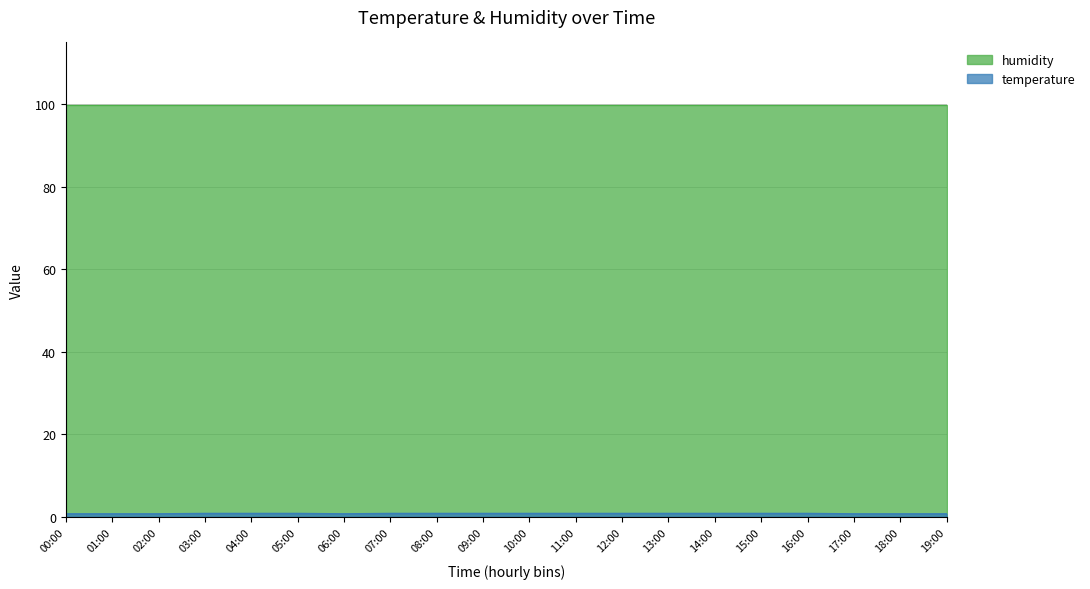

The chart shows a value of 0.8 at 08:00. True or false?

True